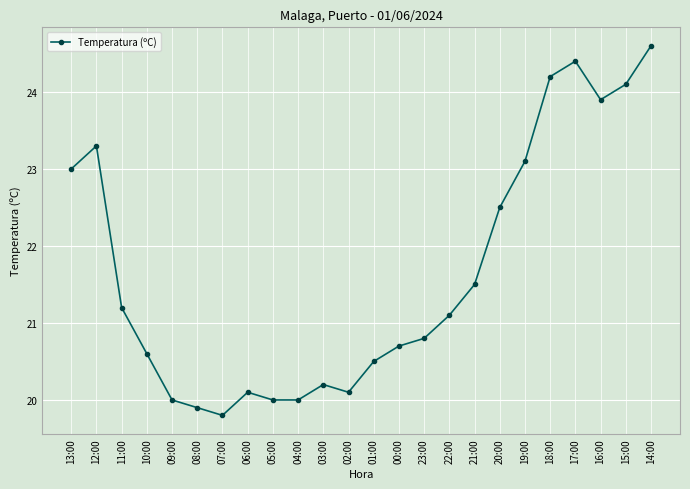

At which category does the chart reach its minimum across all series?

07:00